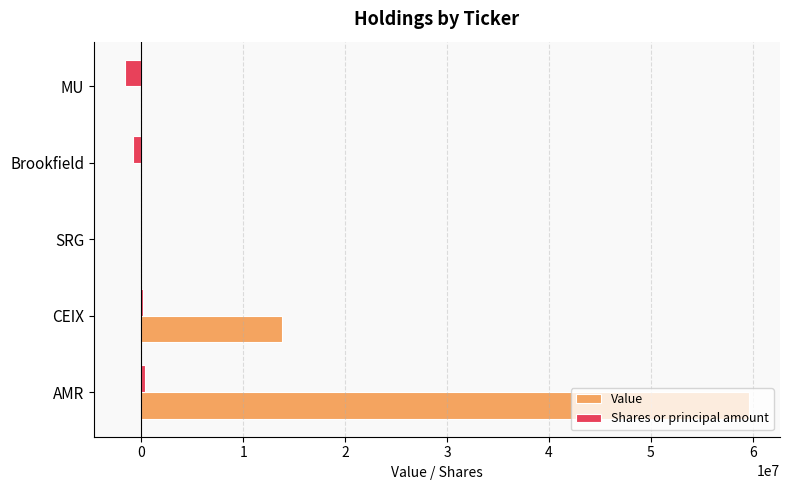

The value of Value at SRG is 0. True or false?

True